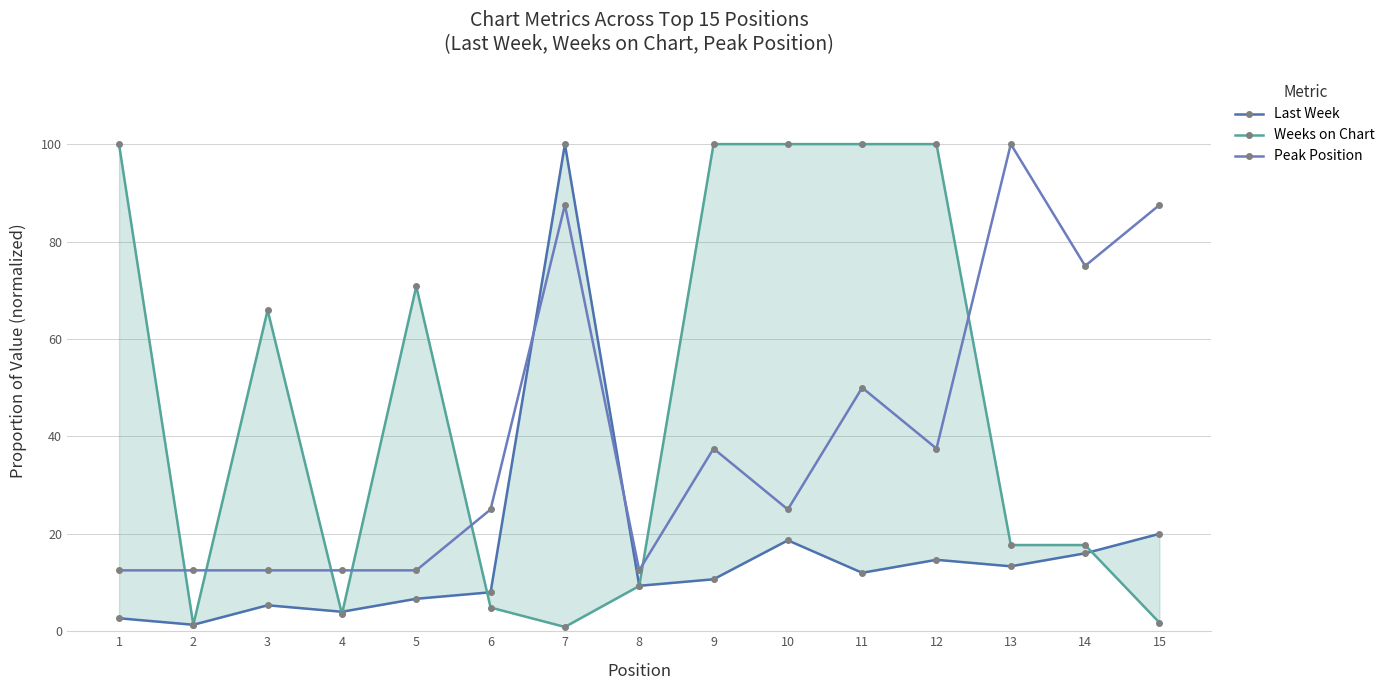

Which series has the largest total across all categories?

Weeks on Chart